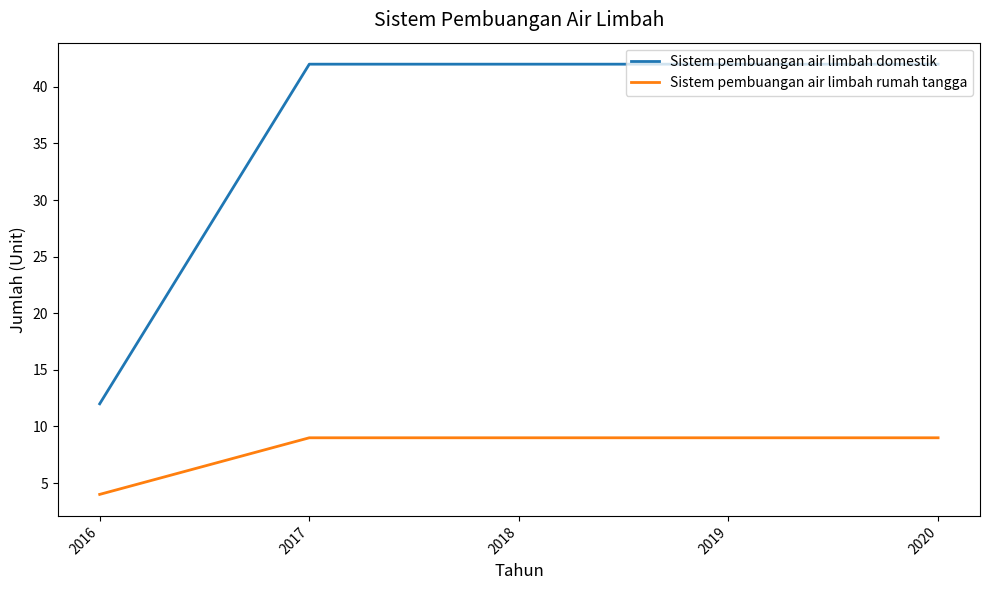

What is the difference between the highest and lowest values at 2019?

33